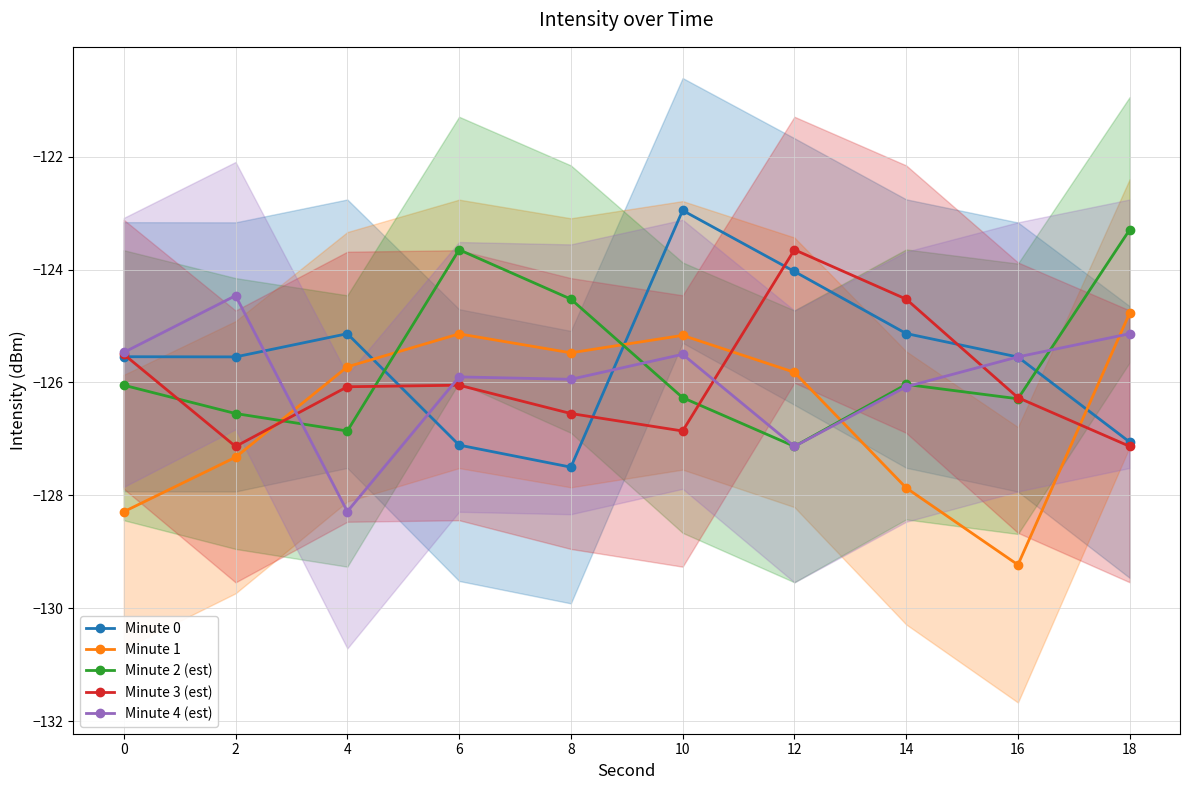

Rank the series at 4 from highest to lowest value.

Minute 0, Minute 1, Minute 3 (est), Minute 2 (est), Minute 4 (est)